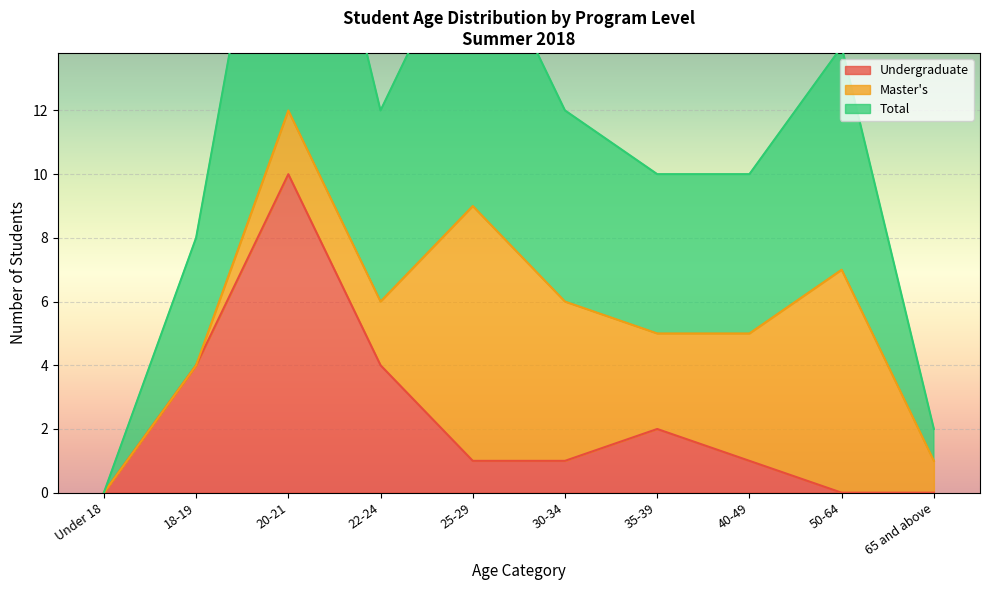

What is the label of the 9th point from the left?

50-64